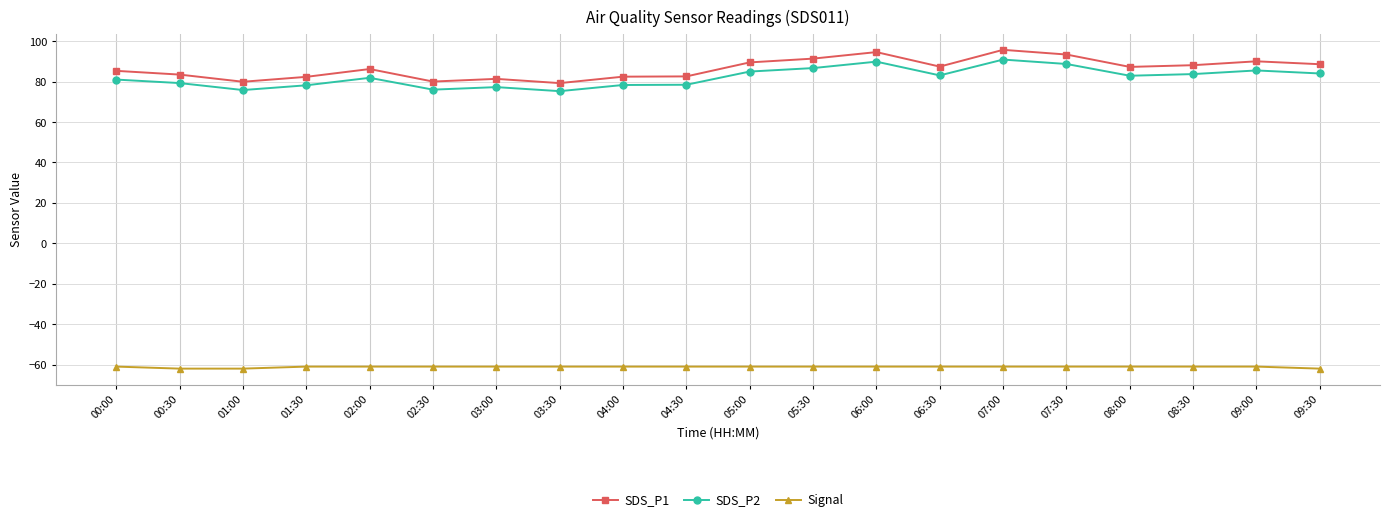

Which series has the widest spread of values?

SDS_P1